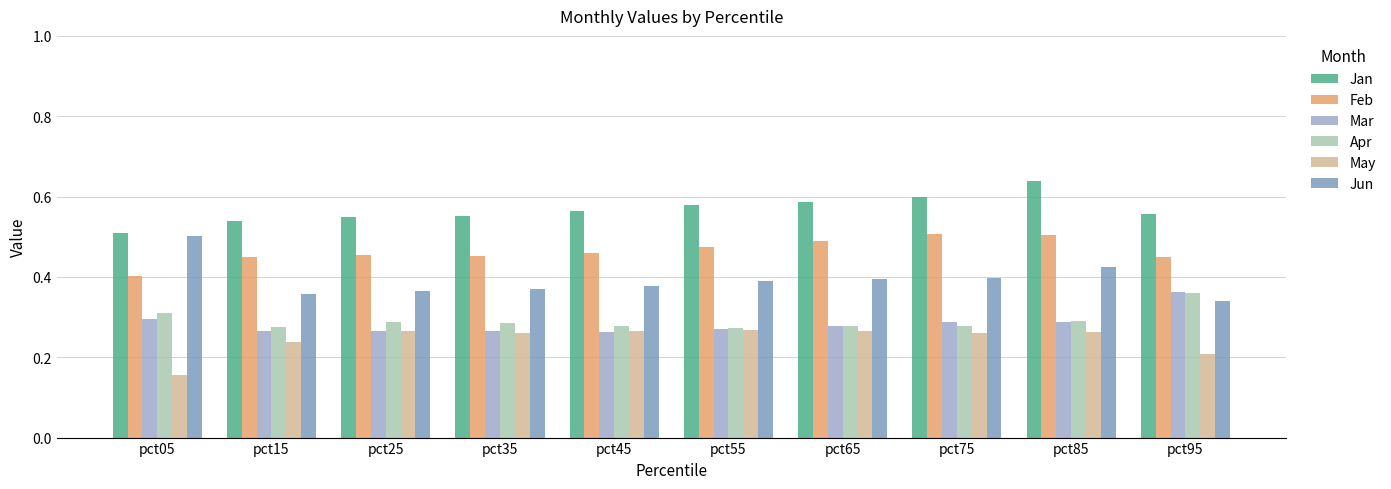

The Apr series shows 0.4 at pct55. True or false?

False